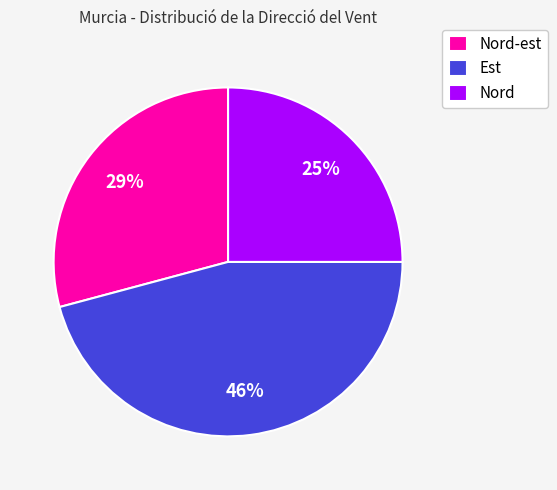

To the nearest percent, what is the combined percentage of Est and Nord-est?

75%